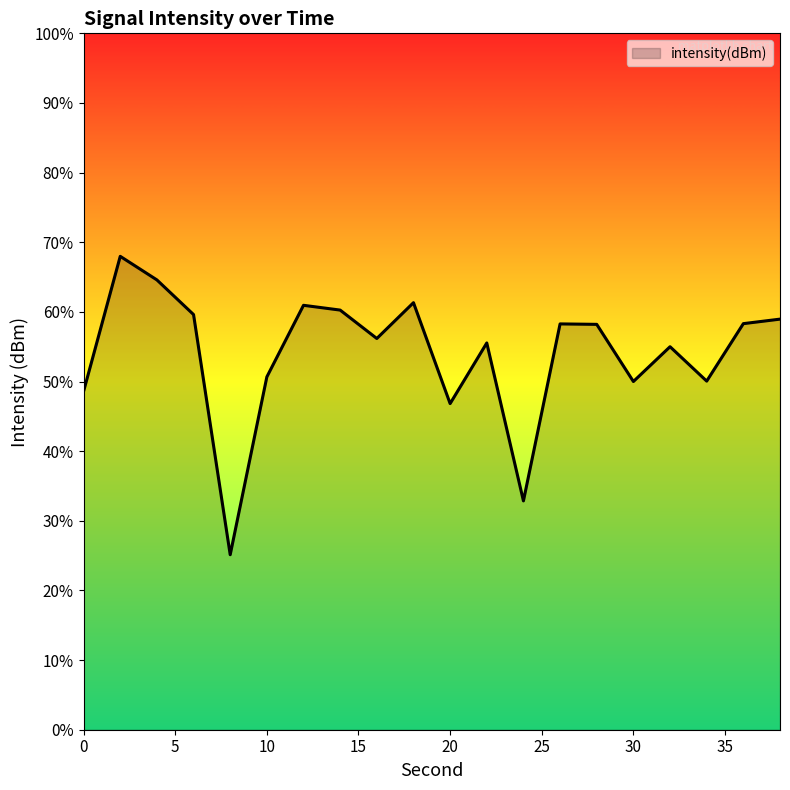

Where is the first local minimum?

8